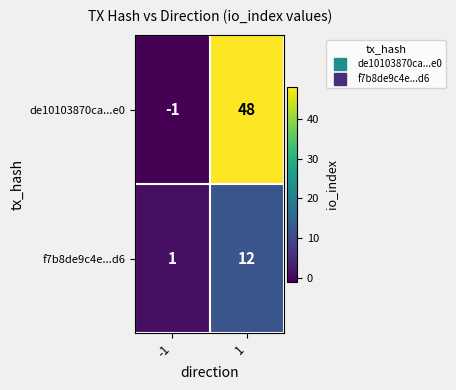

How many distinct data groups are displayed?

2